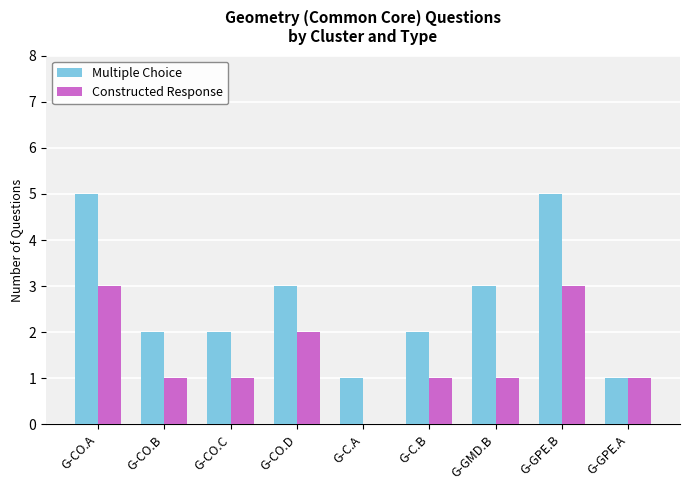

What is the total value across all series at G-GPE.B?

8